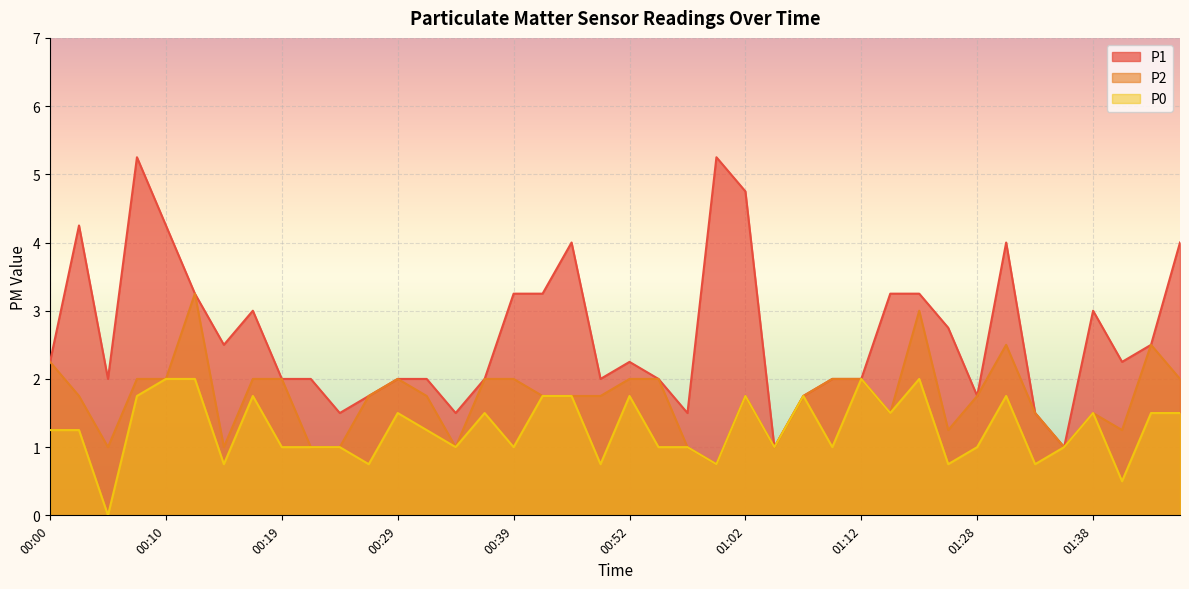

Which category has the lowest value across all series?

00:05